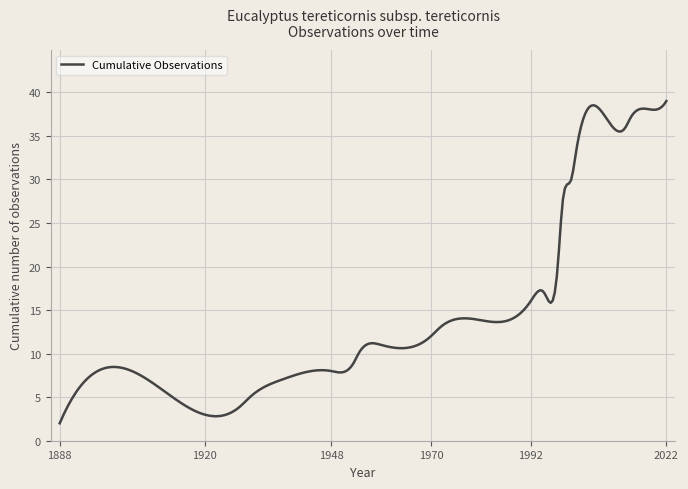

How many distinct data groups are displayed?

1